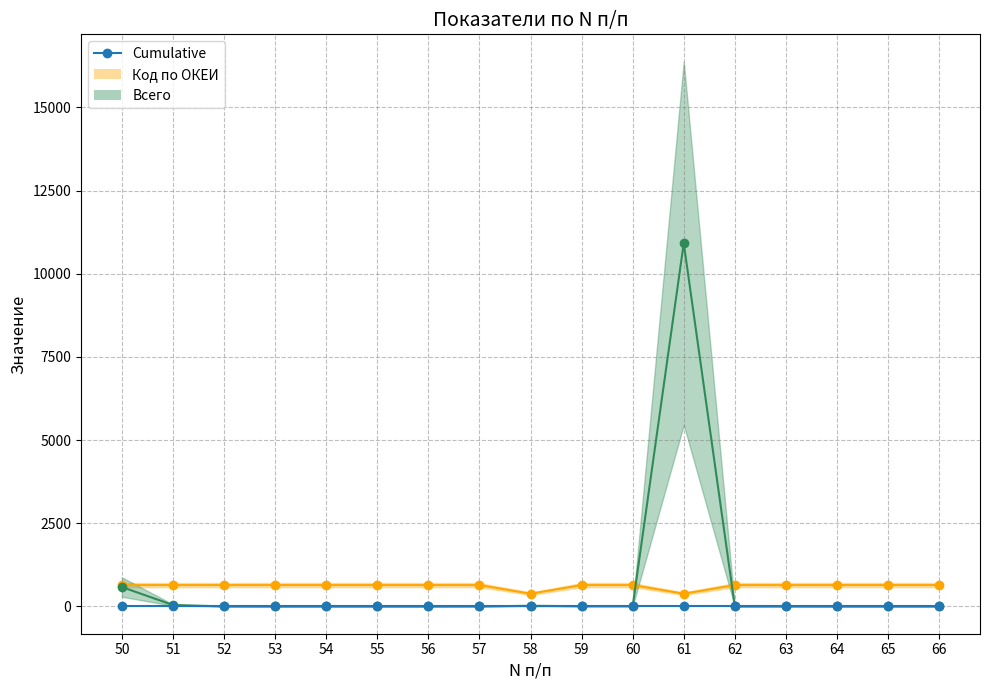

Read the Код по ОКЕИ value at 56.

642.0